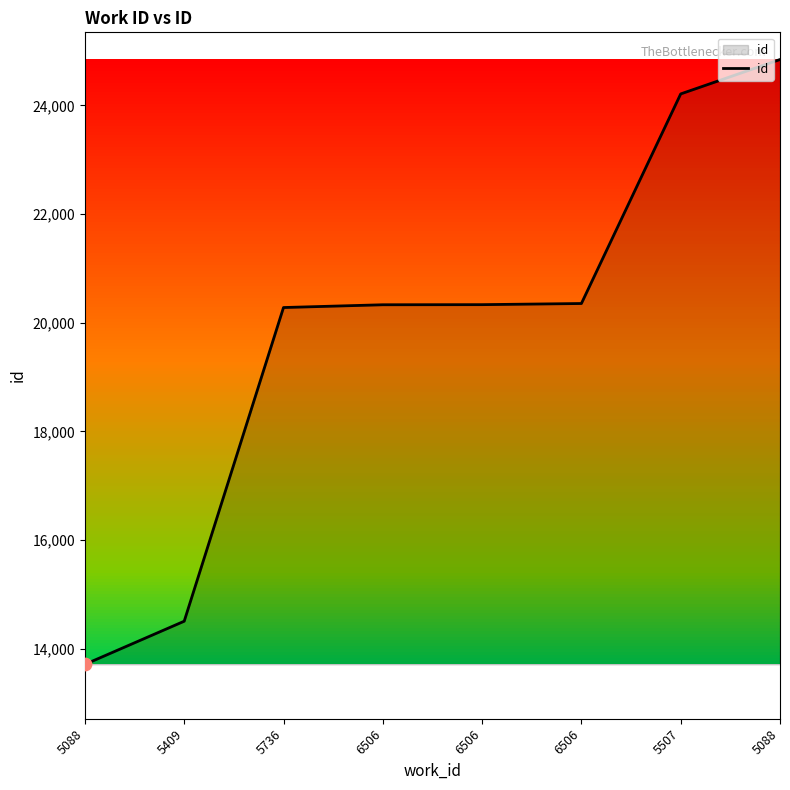

Between 5736 and 5409, which is larger?

5736